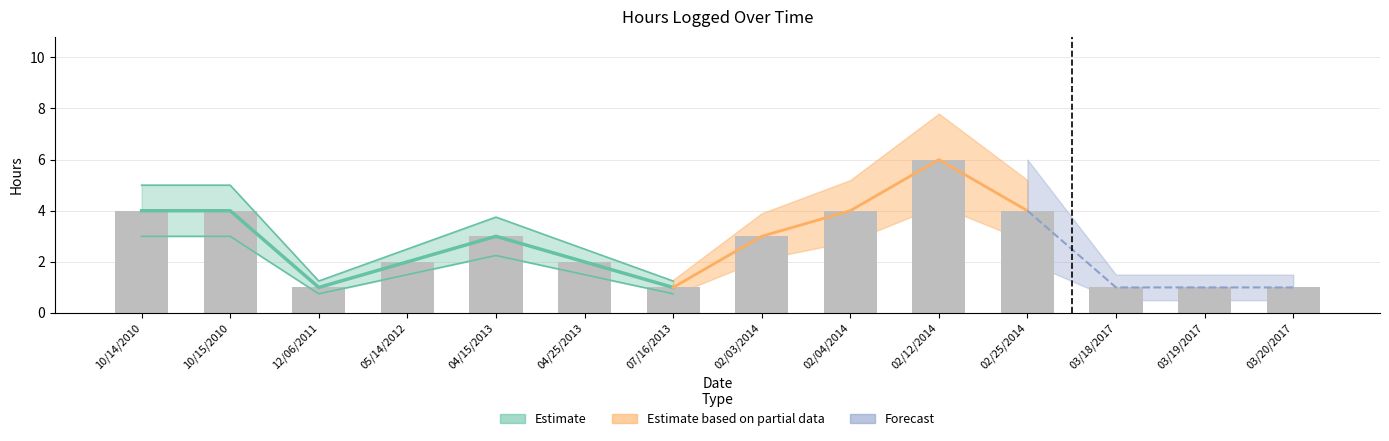

Reading left to right, list all the values displayed in this chart.

10/14/2010=4	10/15/2010=4	12/06/2011=1	05/14/2012=2	04/15/2013=3	04/25/2013=2	07/16/2013=1	02/03/2014=3	02/04/2014=4	02/12/2014=6	02/25/2014=4	03/18/2017=1	03/19/2017=1	03/20/2017=1